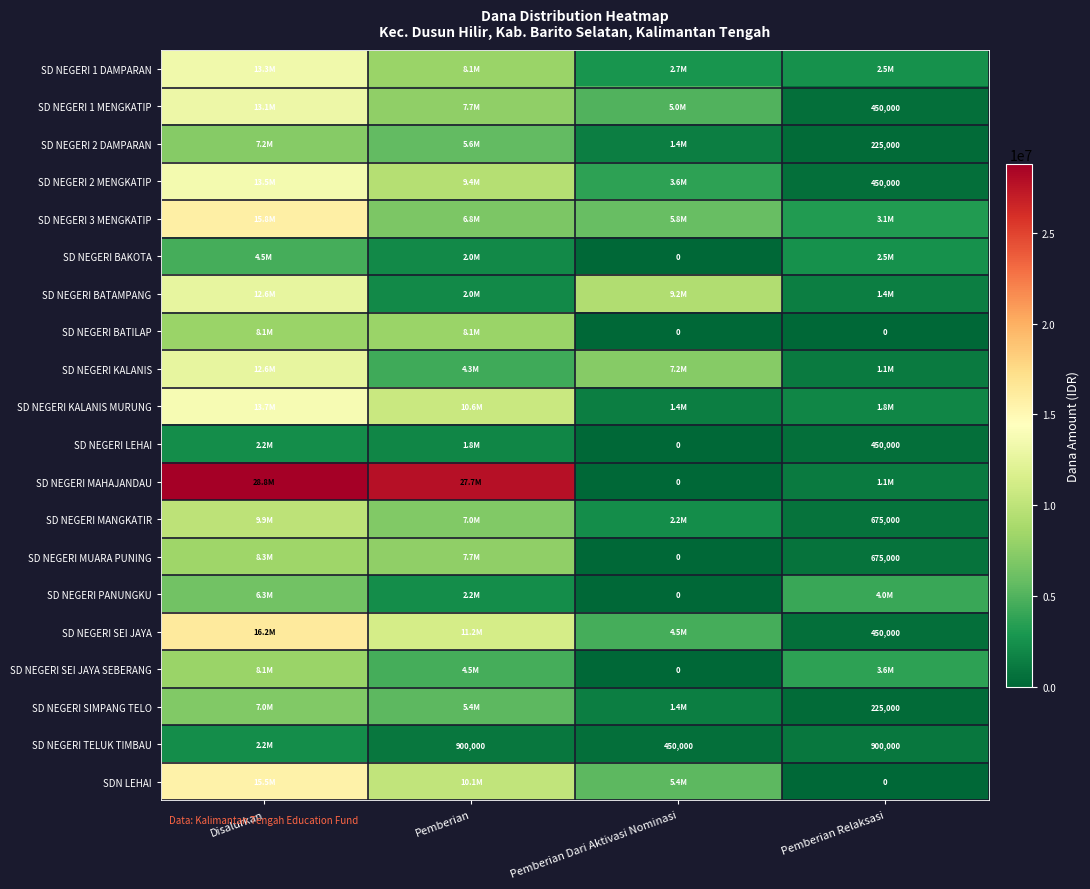

Count the SD NEGERI SEI JAYA values in the range 4500000 to 16200000.

3